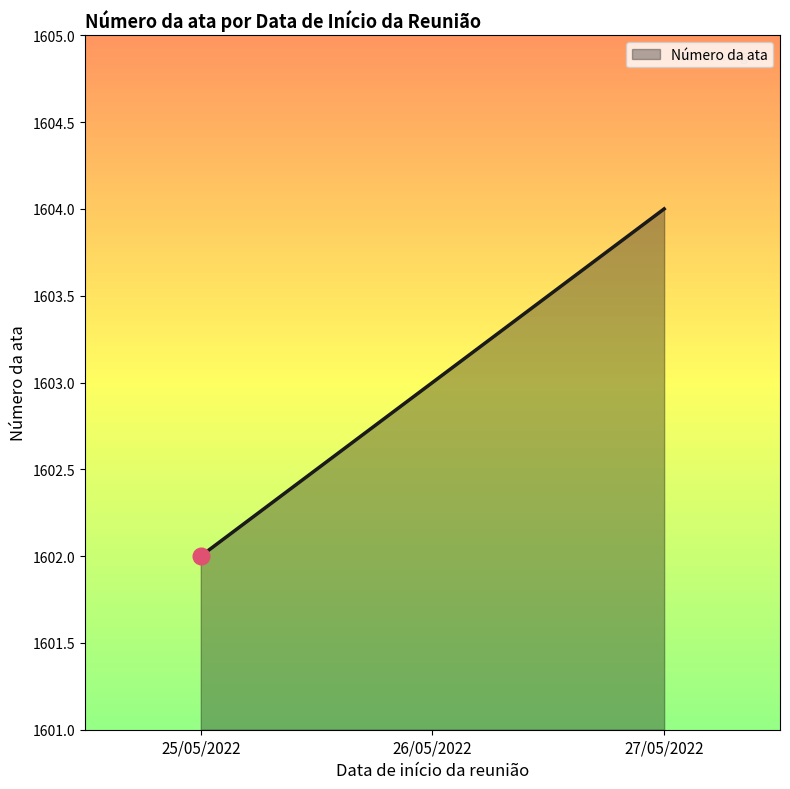

Rank the categories by value from highest to lowest.

27/05/2022, 26/05/2022, 25/05/2022